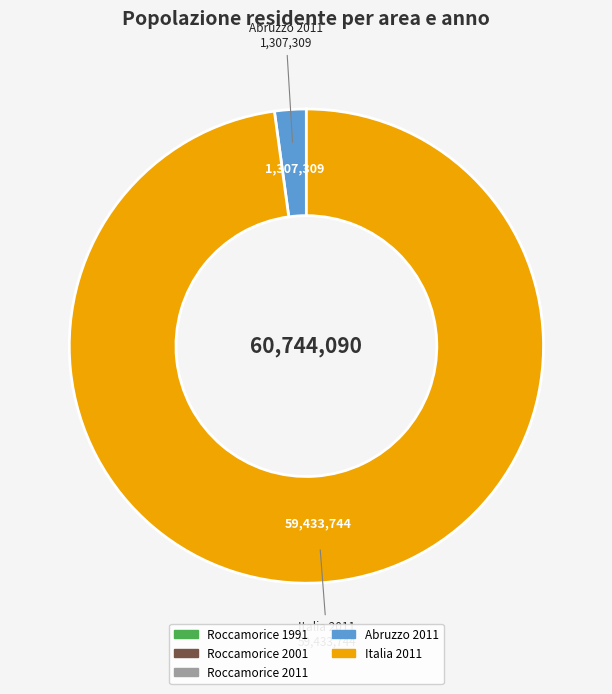

Is there any slice that represents more than half of the pie?

Yes